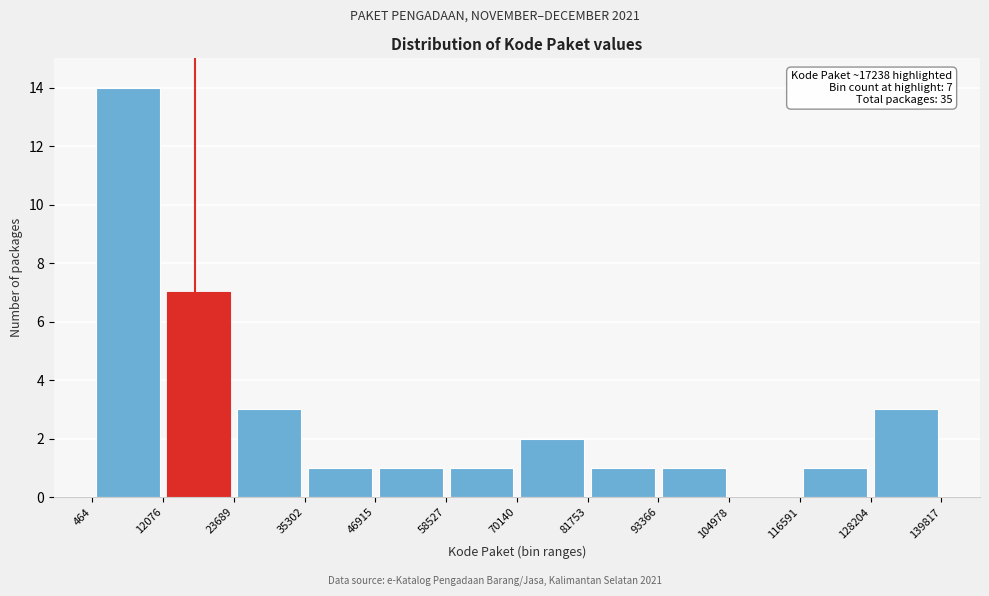

Over which range of the x-axis is the bar tallest?

464 to 12076